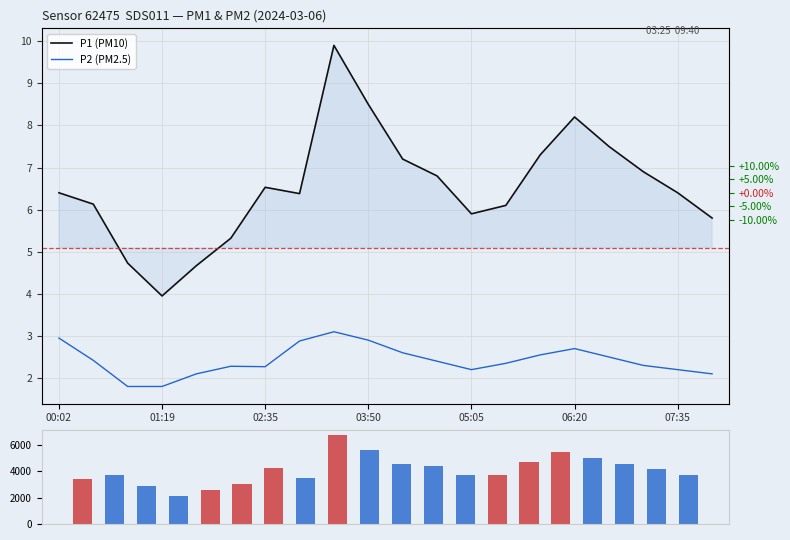

At how many categories does at least one series exceed 4495?

7